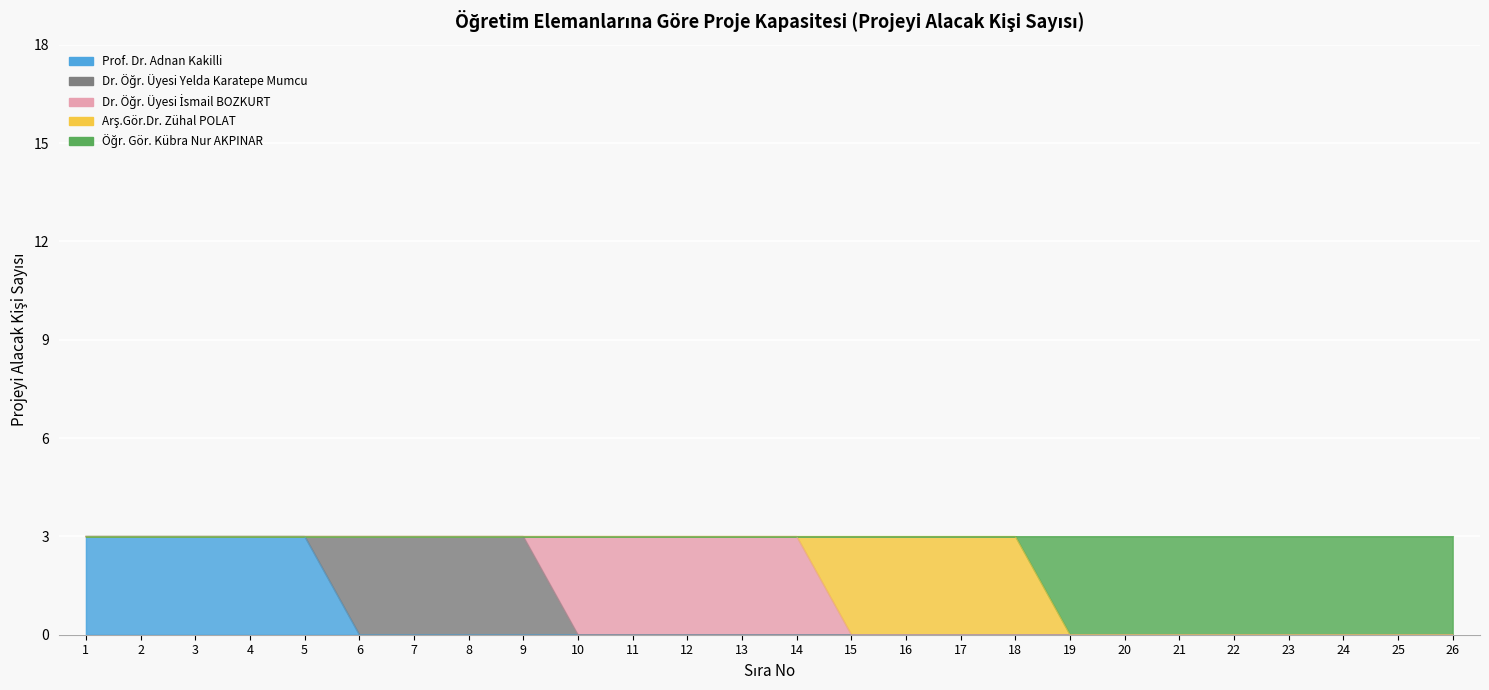

True or false: Öğr. Gör. Kübra Nur AKPINAR has a value of 0 at 8.

True